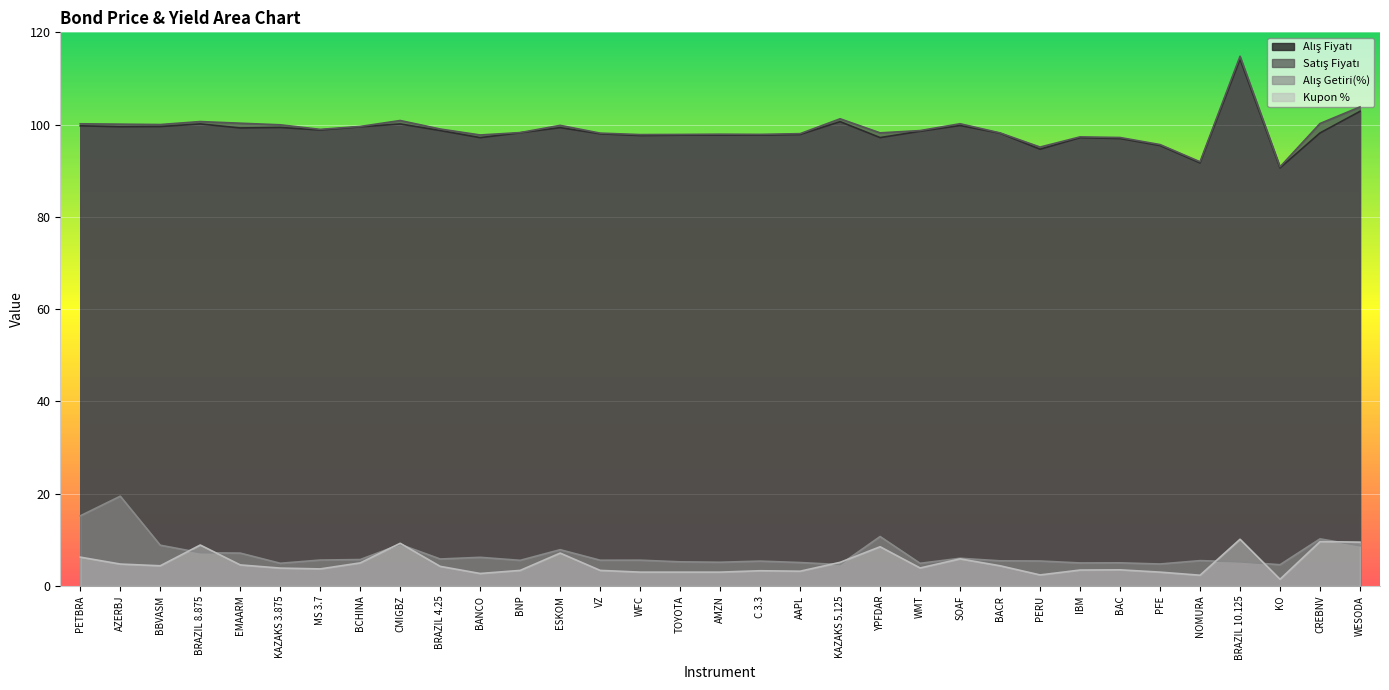

Is it true that Alış Getiri(%) equals 7.1 at AMZN?

False